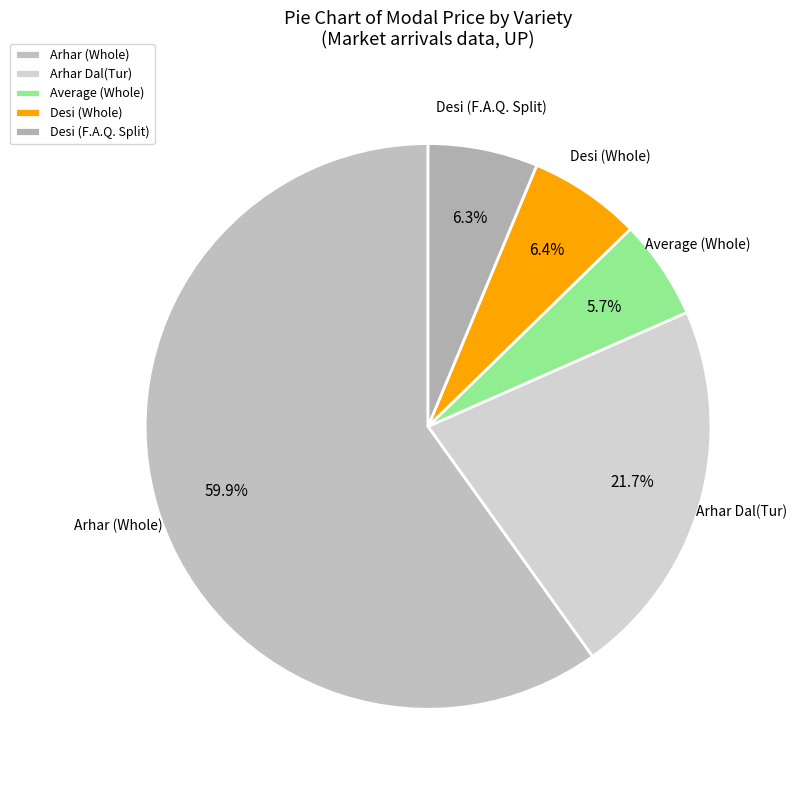

Which category has the smallest portion of the pie?

Average (Whole)